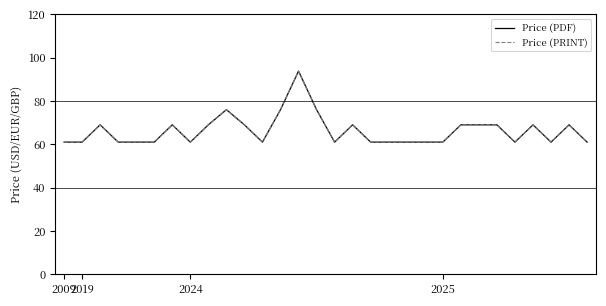

Does the chart display data point markers on the line(s)?

No